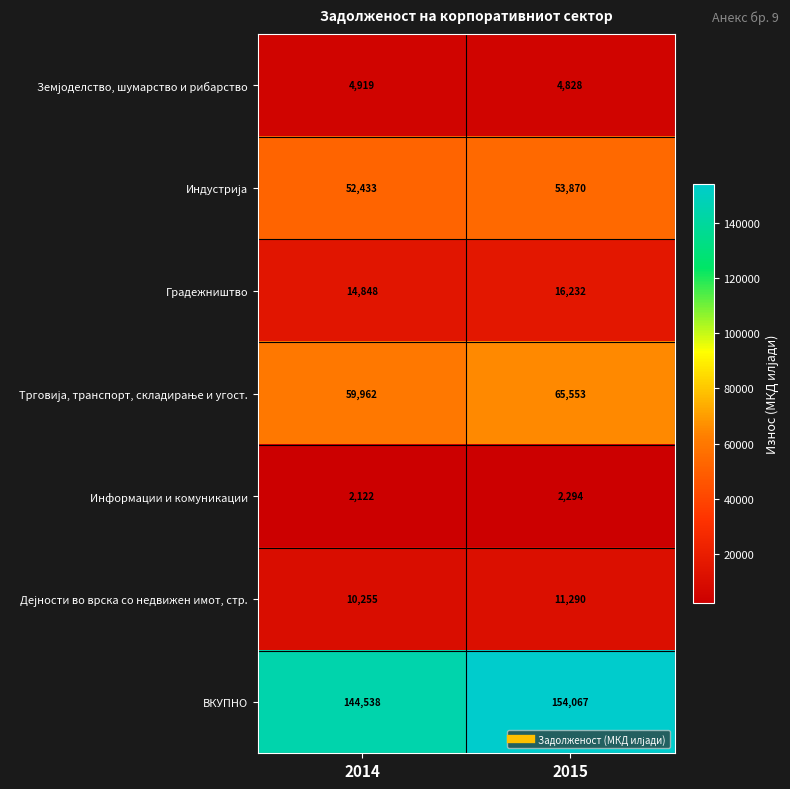

What is the sum of the Информации и комуникации values at 2014 and 2015?

4416